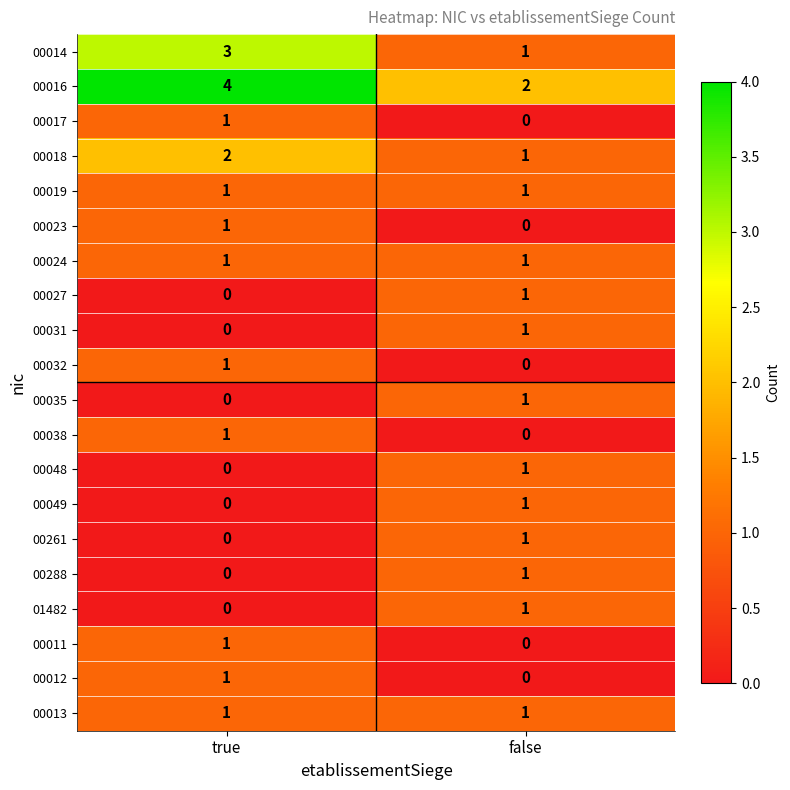

At which label does 00031 reach its peak?

false